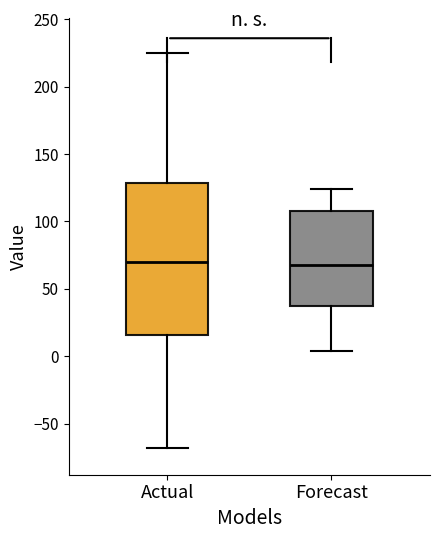

Reading left to right, transcribe this box plot: for each box, give where its median line is, the range the box spans, and where its two whiskers end, as read against the y-axis. The values are not printed on the chart, so give them approximately, as read against the axis.

Actual: median 70, box 15 to 130, whiskers -70 to 225
Forecast: median 65, box 35 to 110, whiskers 5 to 125